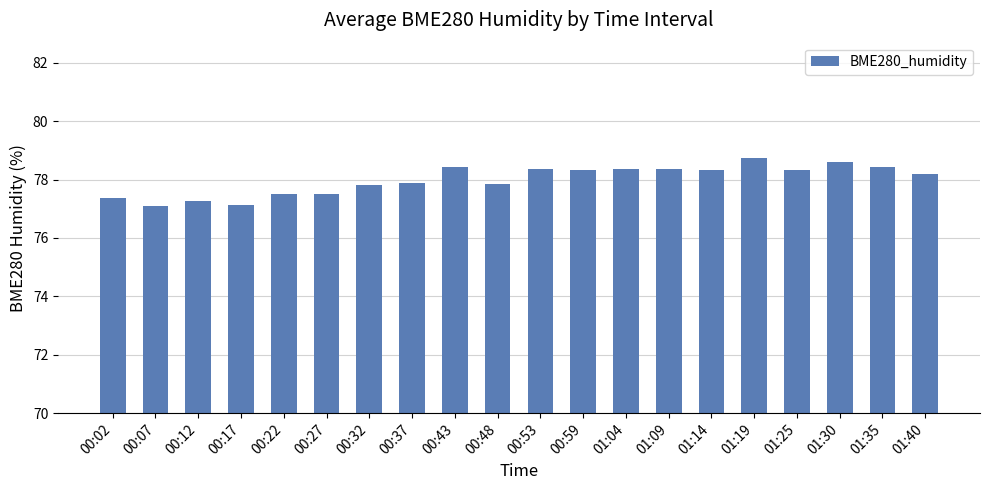

What is the label of the 15th bar from the right?

00:27